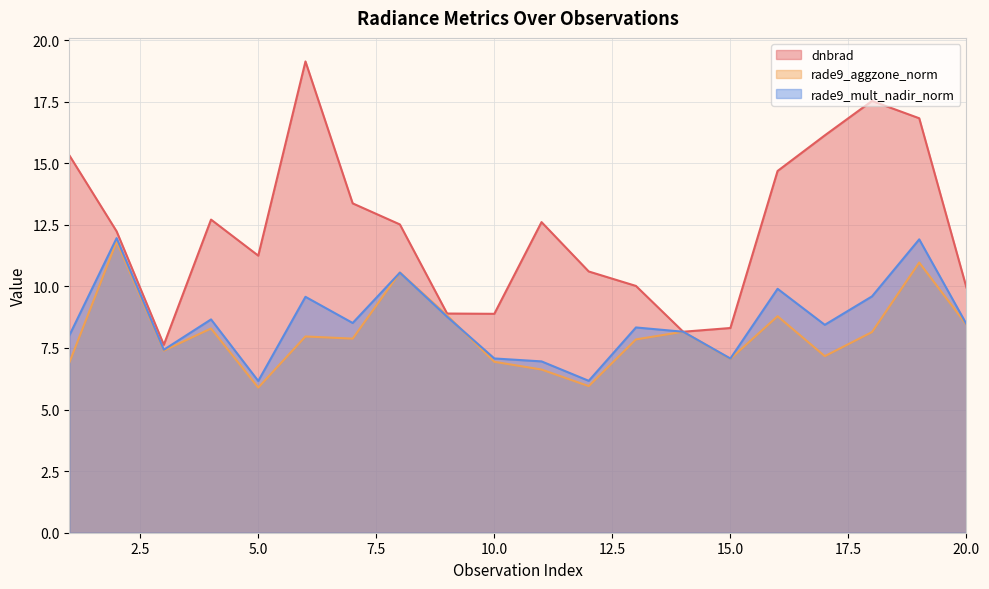

Reading right to left, transcribe all the data shown in this chart.

dnbrad: 10.0	16.8	17.5	16.1	14.7	8.3	8.2	10.0	10.6	12.6	8.9	8.9	12.5	13.4	19.1	11.2	12.7	7.6	12.2	15.3
rade9_aggzone_norm: 8.4	11.0	8.1	7.2	8.8	7.1	8.2	7.8	6.0	6.6	6.9	8.8	10.6	7.9	8.0	5.9	8.3	7.4	11.8	6.9
rade9_mult_nadir_norm: 8.5	11.9	9.6	8.4	9.9	7.1	8.2	8.3	6.2	7.0	7.1	8.8	10.6	8.5	9.6	6.2	8.7	7.4	12.0	8.0